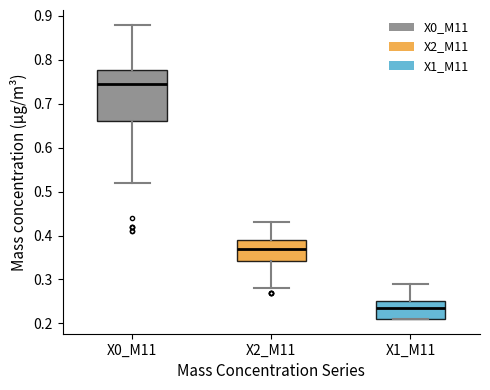

Reading left to right, read every box against the y-axis: the position of its median line, the range the box covers, and the ends of its whiskers. The values are not printed on the chart, so give them approximately, as read against the axis.

X0_M11: median 0.75, box 0.66 to 0.78, whiskers 0.52 to 0.88
X2_M11: median 0.37, box 0.34 to 0.39, whiskers 0.28 to 0.43
X1_M11: median 0.24, box 0.21 to 0.25, whiskers 0.21 to 0.29